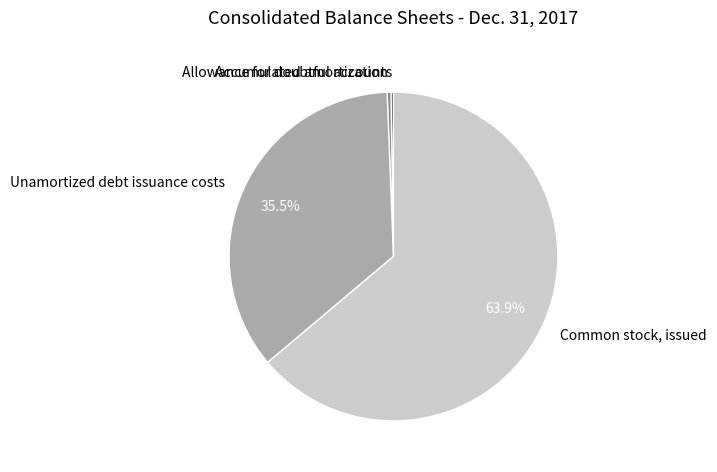

Approximately how many times larger is the value at Common stock, issued compared to Accumulated amortization?

172.4